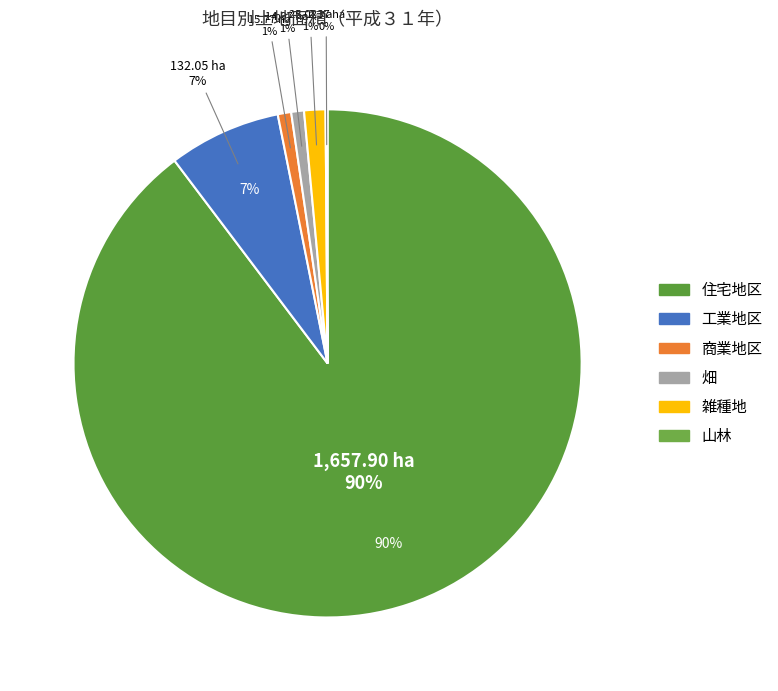

Count the number of slices in the pie.

6